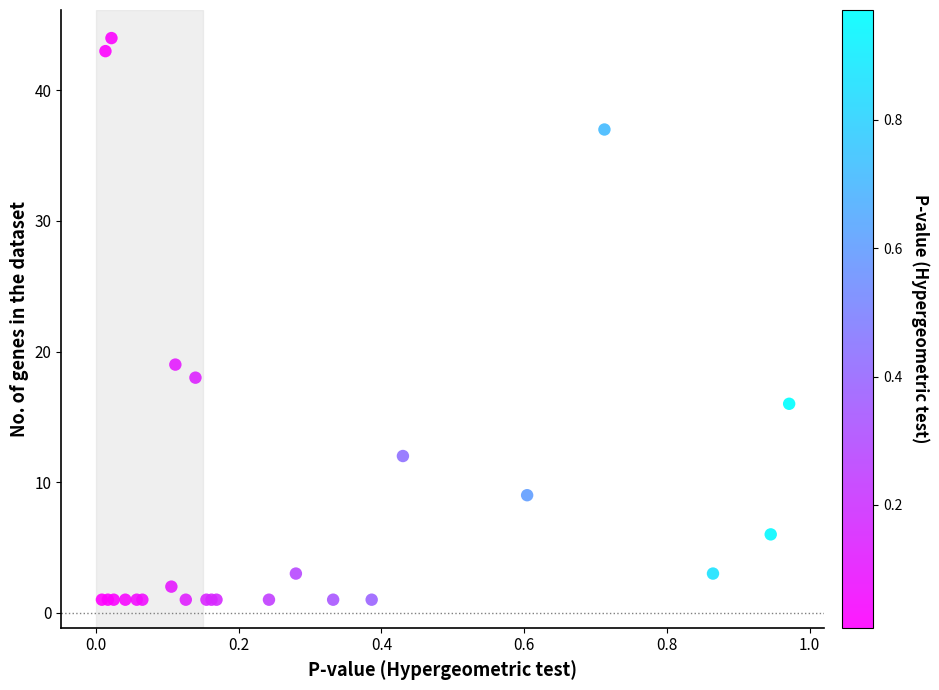

What Y value in the scatter plot is closest to 22?

19